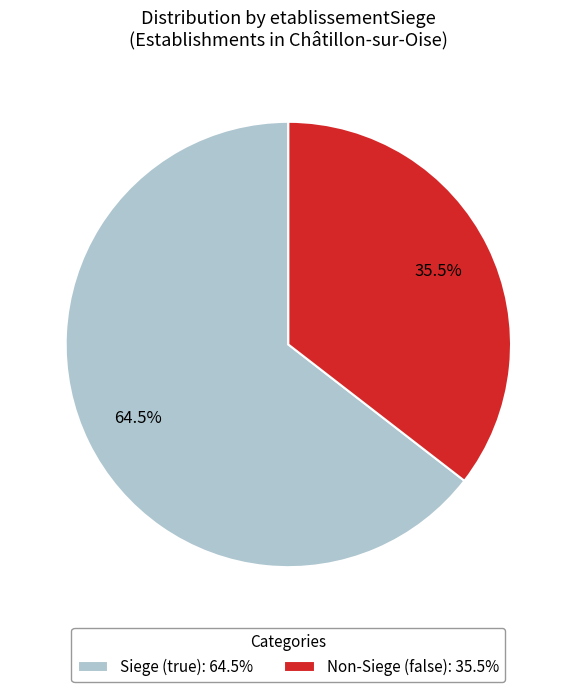

Rank the categories by value from highest to lowest.

Siege (true): 64.5%, Non-Siege (false): 35.5%